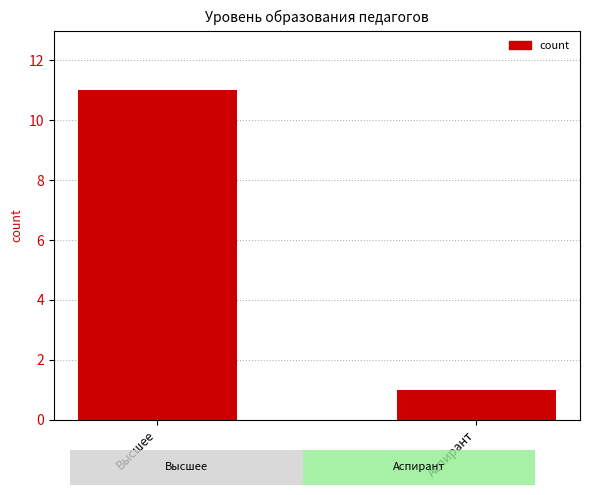

Is it true that the value at Высшее is 4?

False